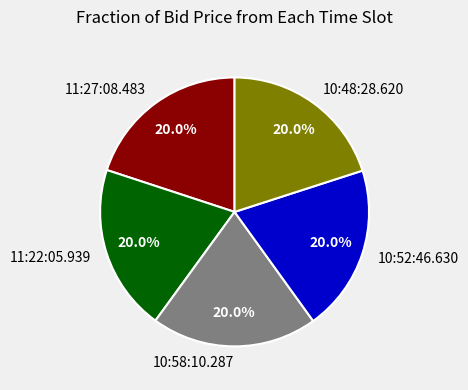

Is it true that 10:58:10.287 is 27% of the pie?

False